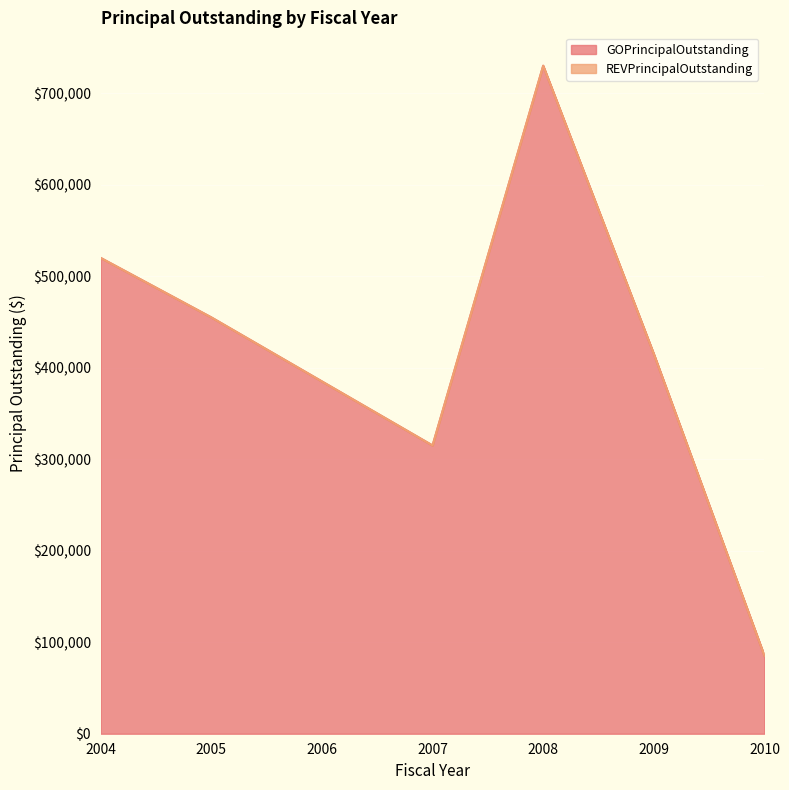

Rank the categories by value from lowest to highest.

2010, 2007, 2006, 2009, 2005, 2004, 2008